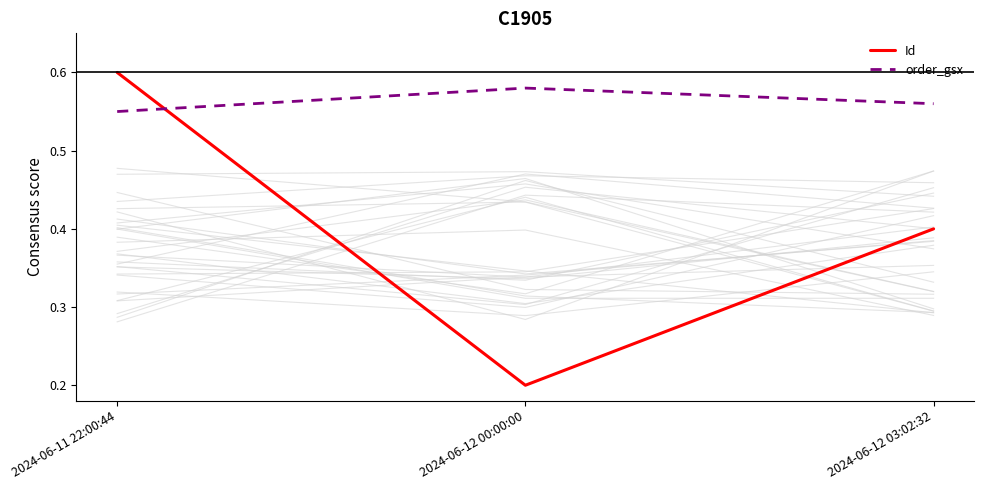

How many lines are shown in the chart?

2